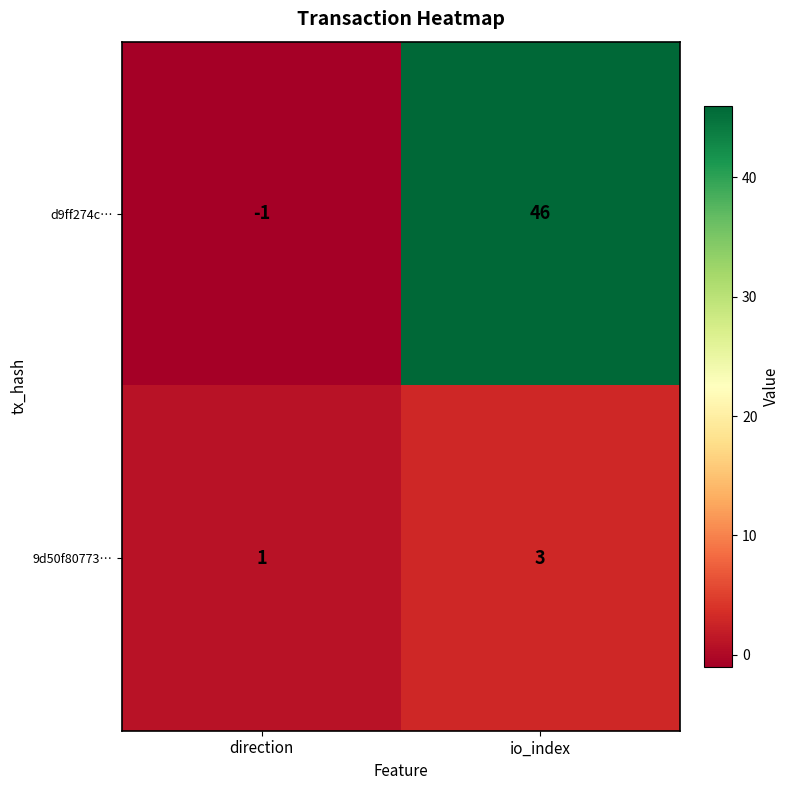

Rank the series by their maximum value, from highest to lowest.

d9ff274c…, 9d50f80773…